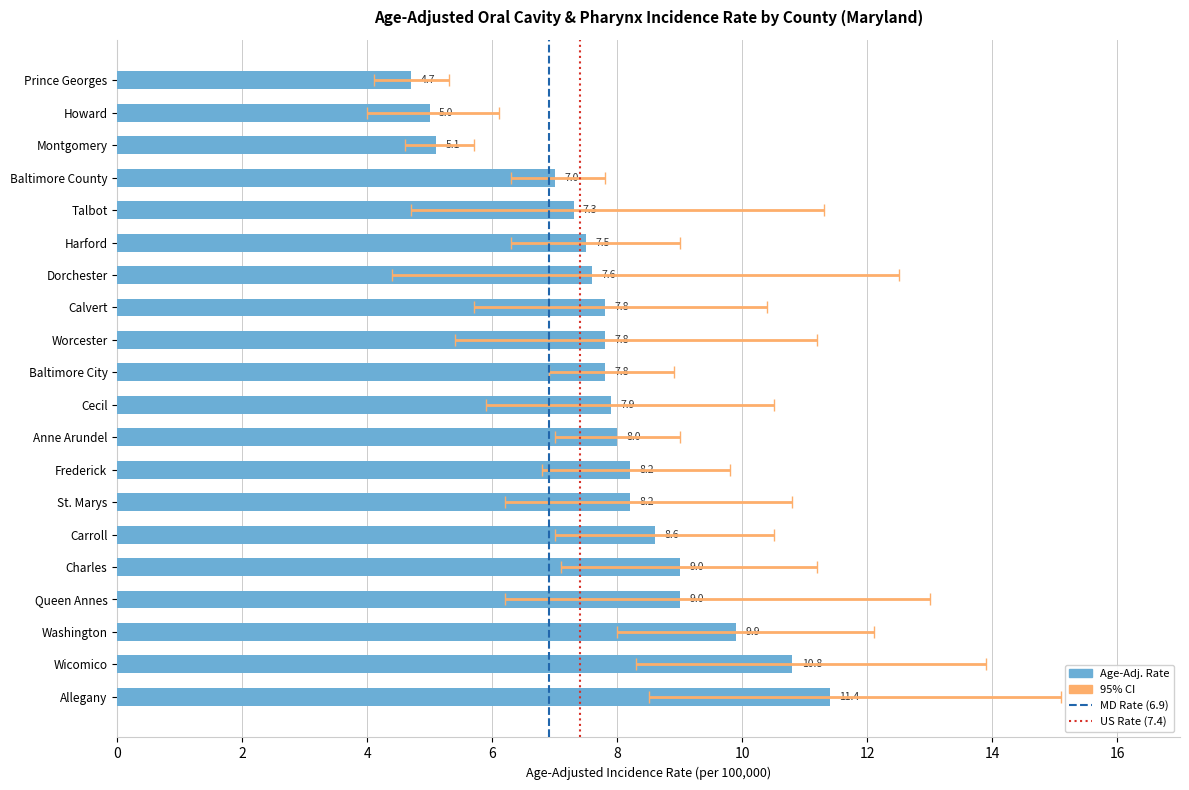

Where is Lower 95% CI nearest to the value 6?

Cecil